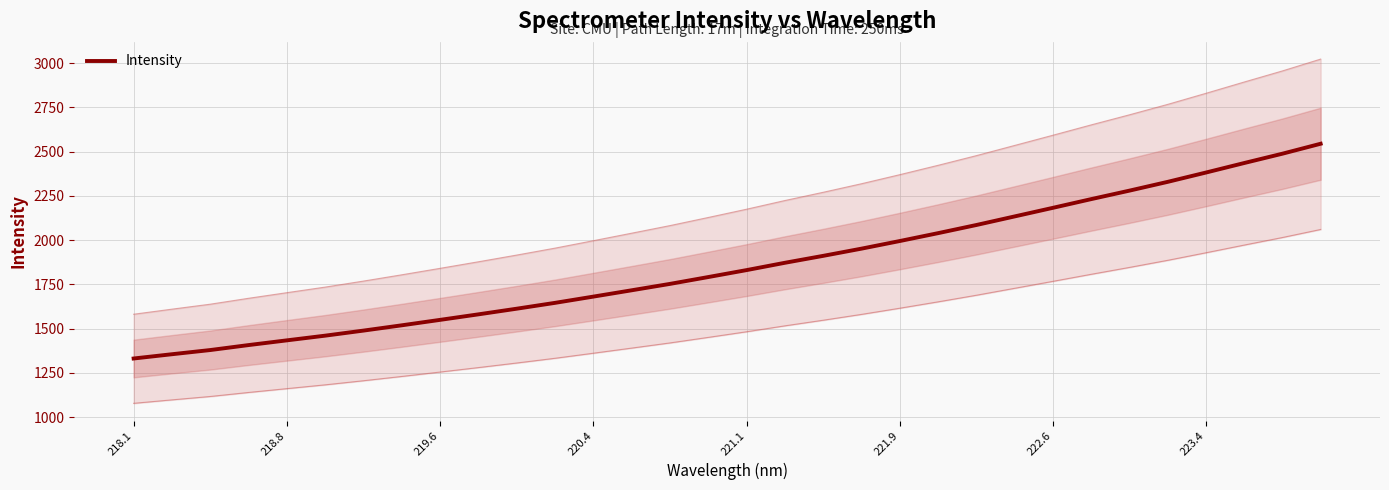

Reading right to left, what are all the values shown in this chart?

2544.8	2488.5	2435.7	2381.9	2329.3	2279.7	2231.7	2182.5	2133.9	2085.4	2039.4	1994.9	1951.8	1911.1	1871.9	1830.6	1791.4	1752.7	1716.6	1680.8	1645.5	1612.5	1580.6	1549.4	1518.6	1488.7	1460.0	1433.5	1406.8	1378.7	1355.0	1330.8